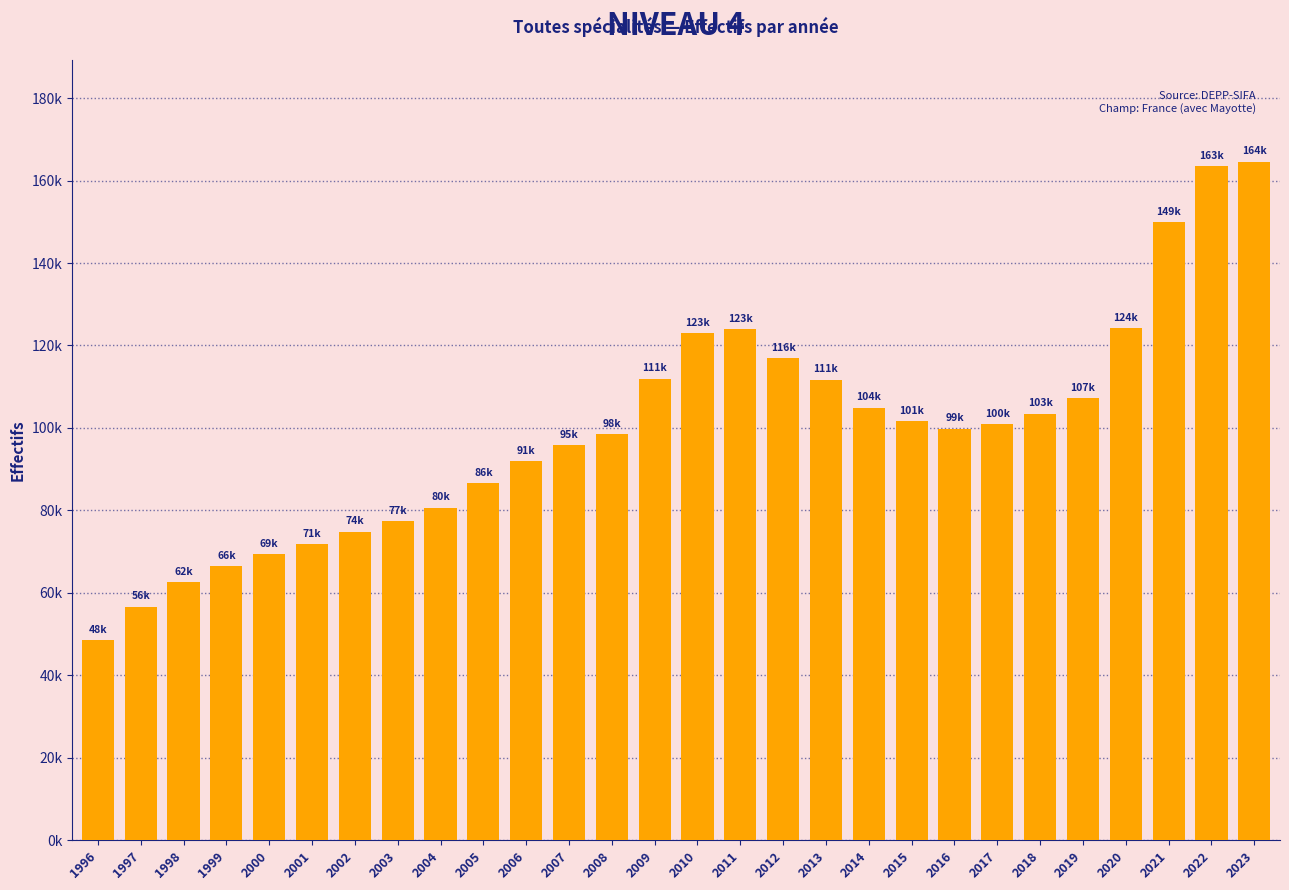

How many bars are there in total?

28